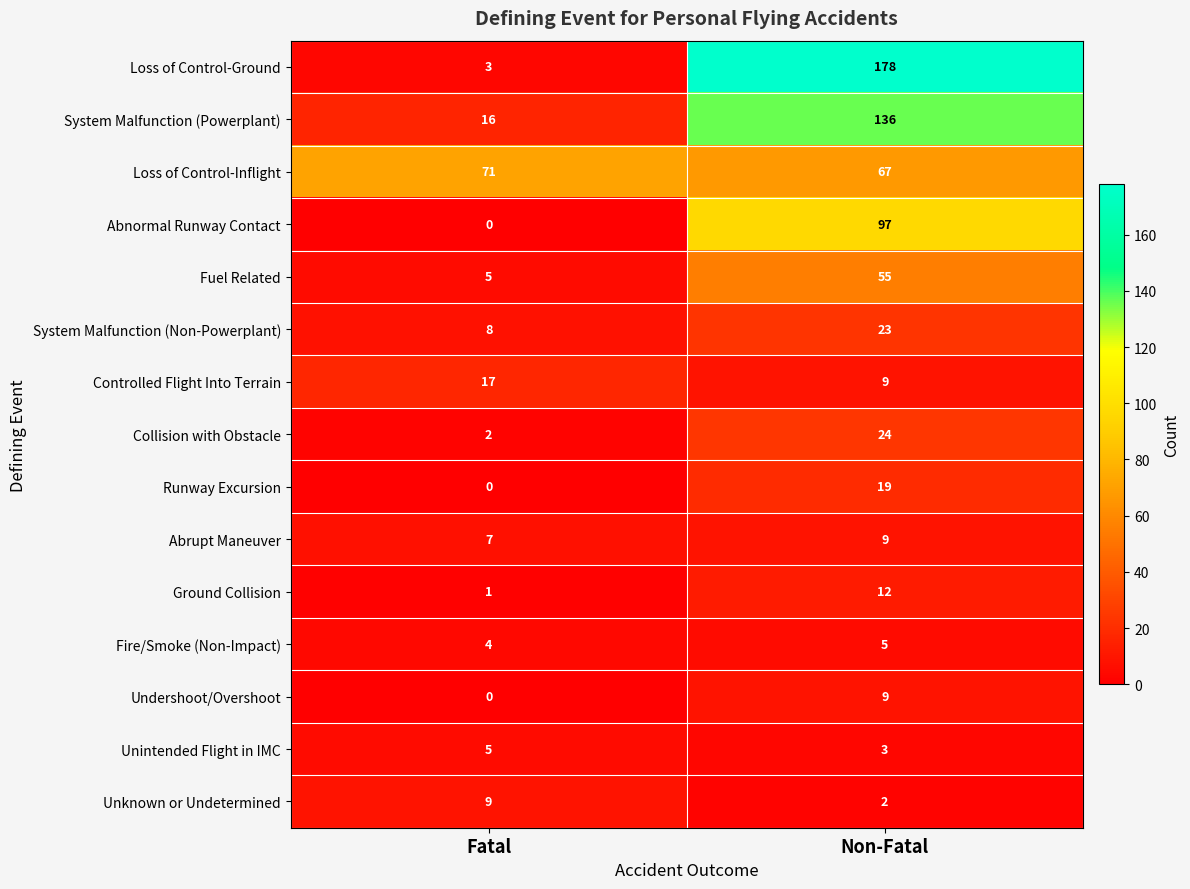

Which series has the largest total across all categories?

Loss of Control-Ground